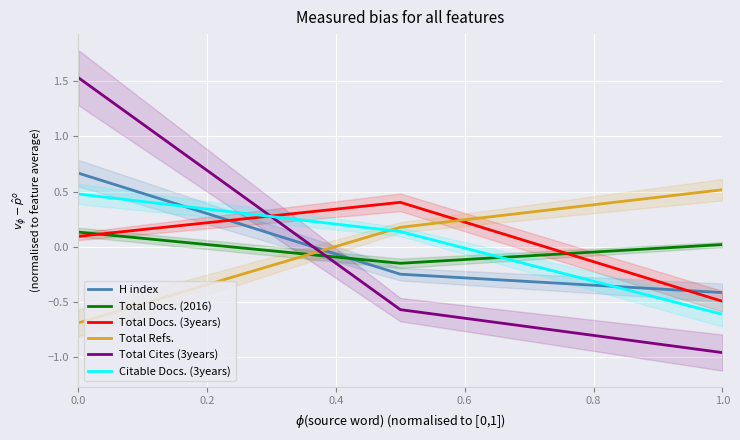

The value of H index at 1.0 is -0.4. True or false?

True